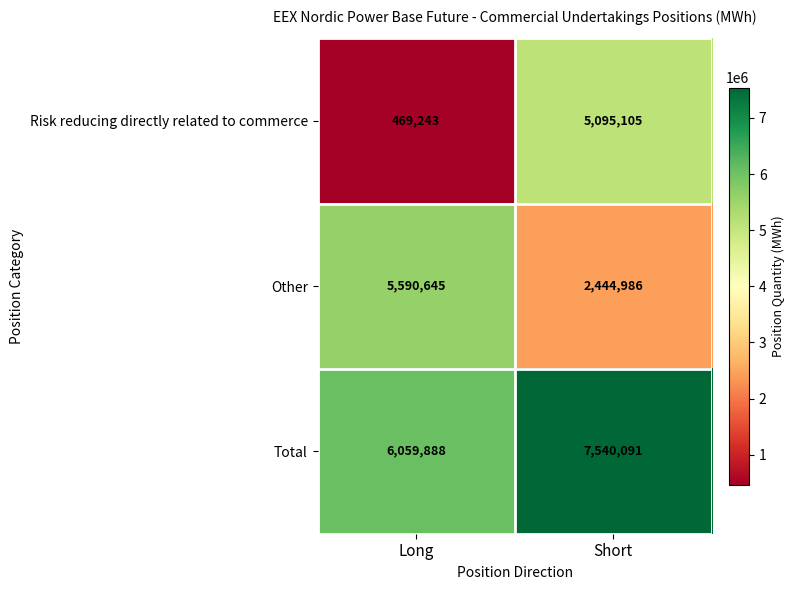

Is it true that Risk reducing directly related to commerce equals 5095105 at Short?

True